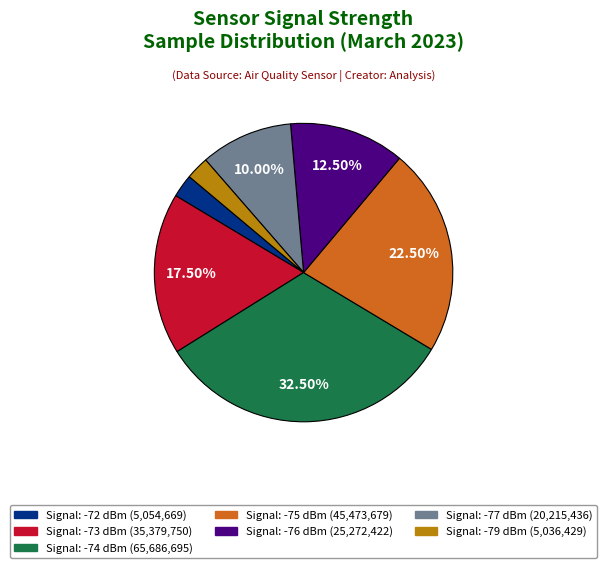

Does any single category account for the majority?

No